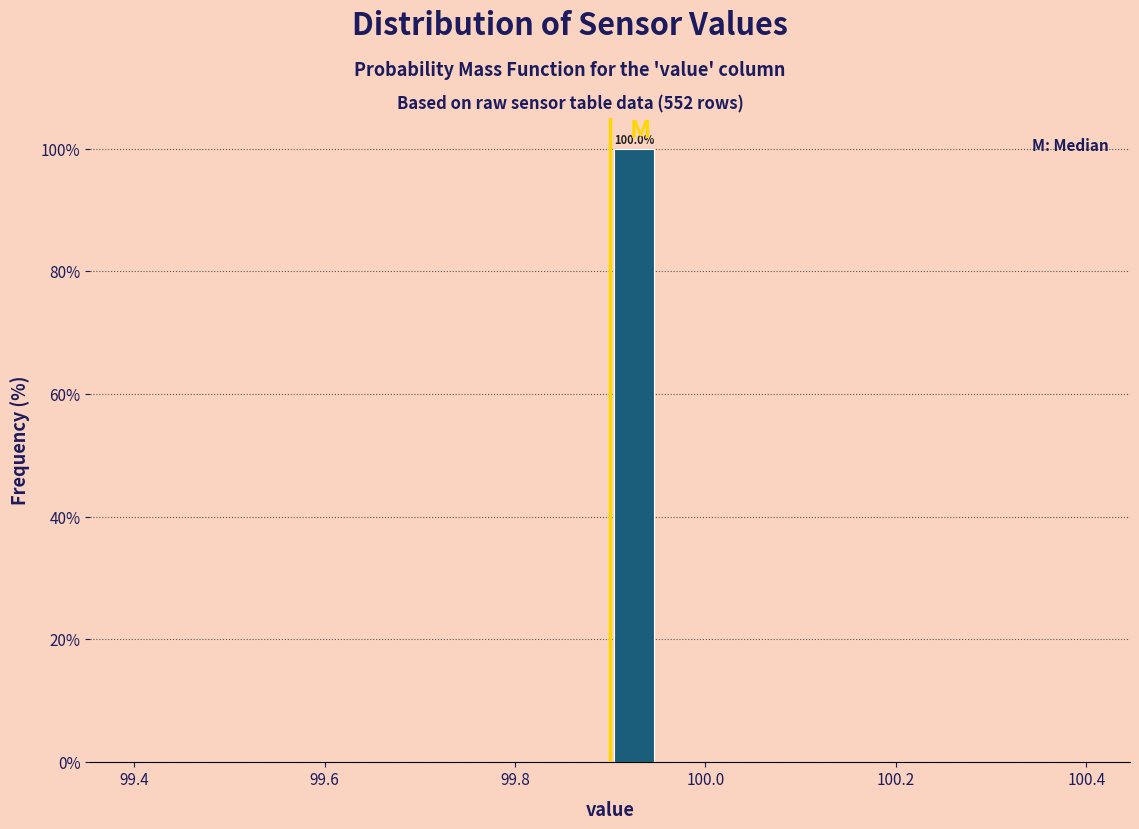

Around what value on the x-axis is the tallest bar? Give the approximate position of its centre, as read against the axis.

99.92